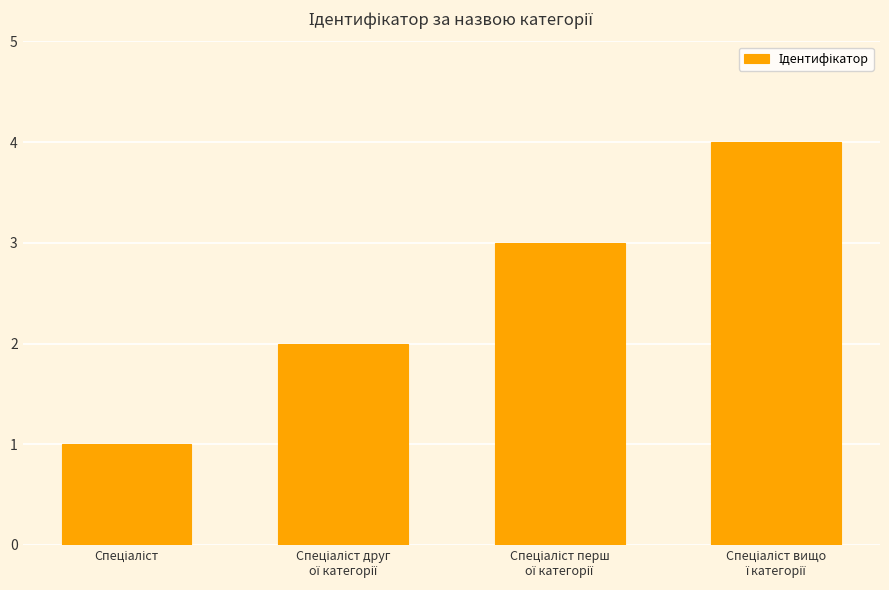

What is the difference between the maximum and minimum values?

3